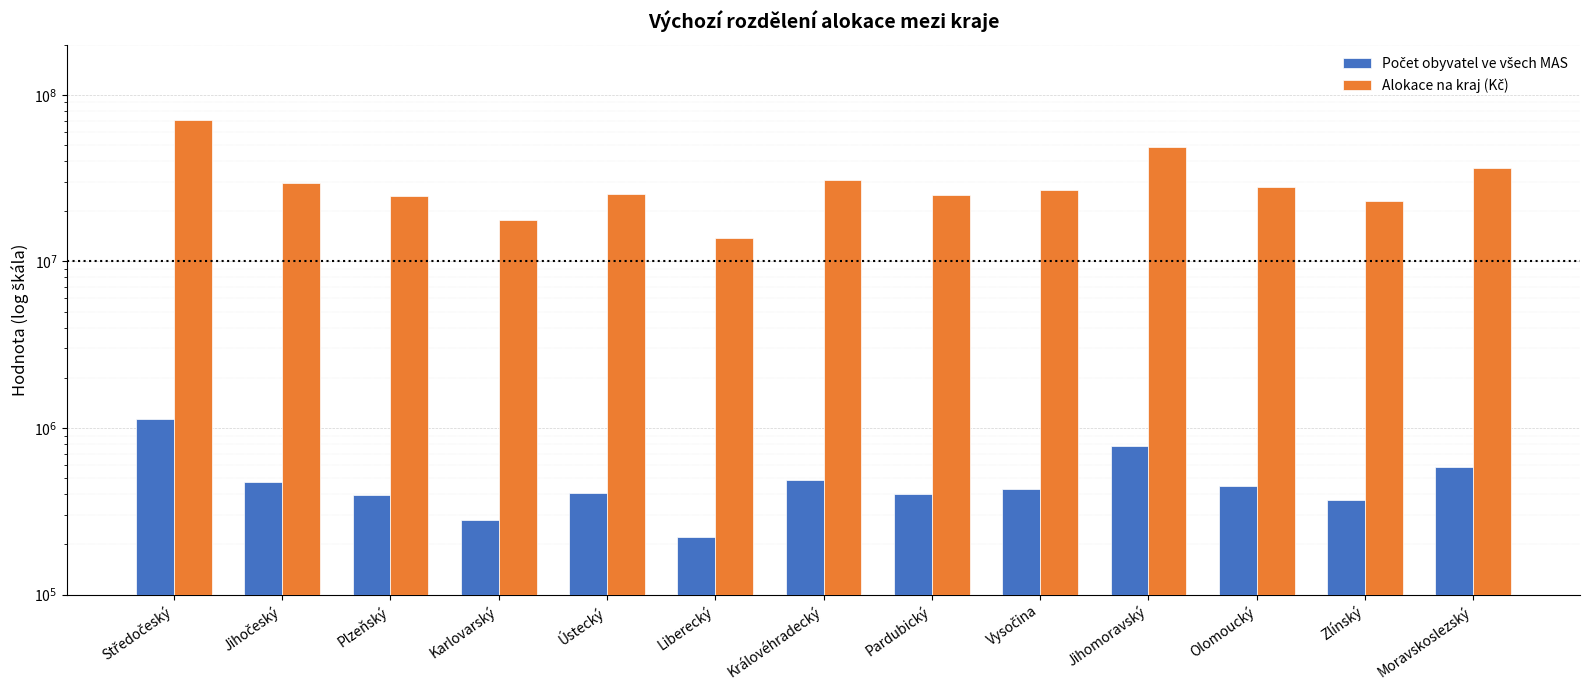

The value of Alokace na kraj (Kč) at Karlovarský is 17635808.9. True or false?

True